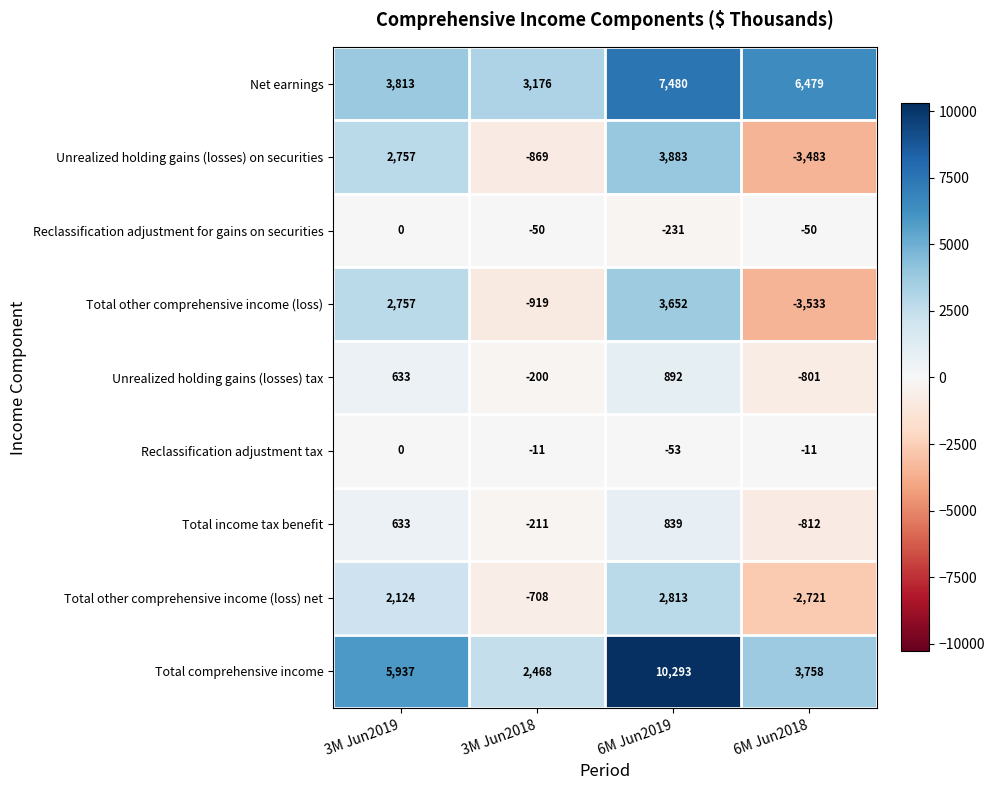

How many values in Unrealized holding gains (losses) tax are above zero?

2